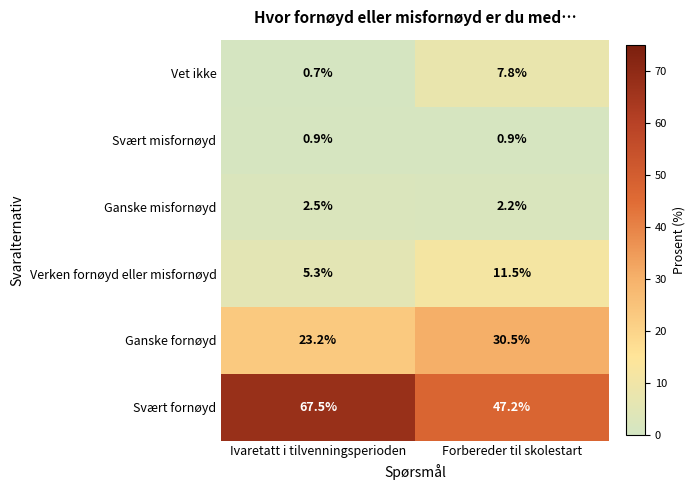

Reading left to right, extract all data points from this chart.

Vet ikke: 0.7	7.8
Svært misfornøyd: 0.9	0.9
Ganske misfornøyd: 2.5	2.2
Verken fornøyd eller misfornøyd: 5.3	11.5
Ganske fornøyd: 23.2	30.5
Svært fornøyd: 67.5	47.2